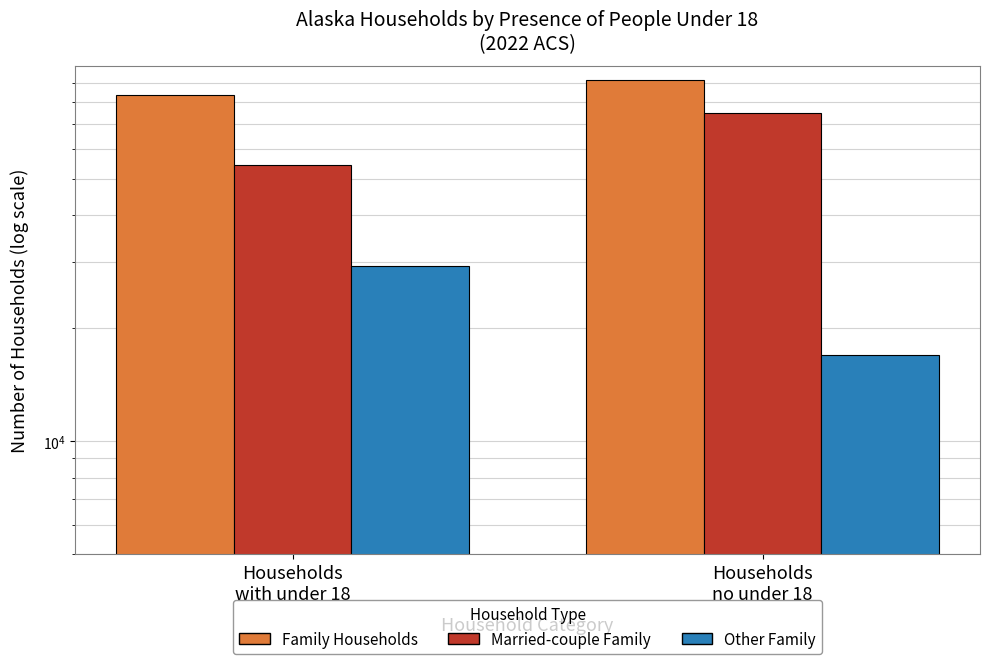

What is the spread (max minus min) of values at Households
with under 18?

54591